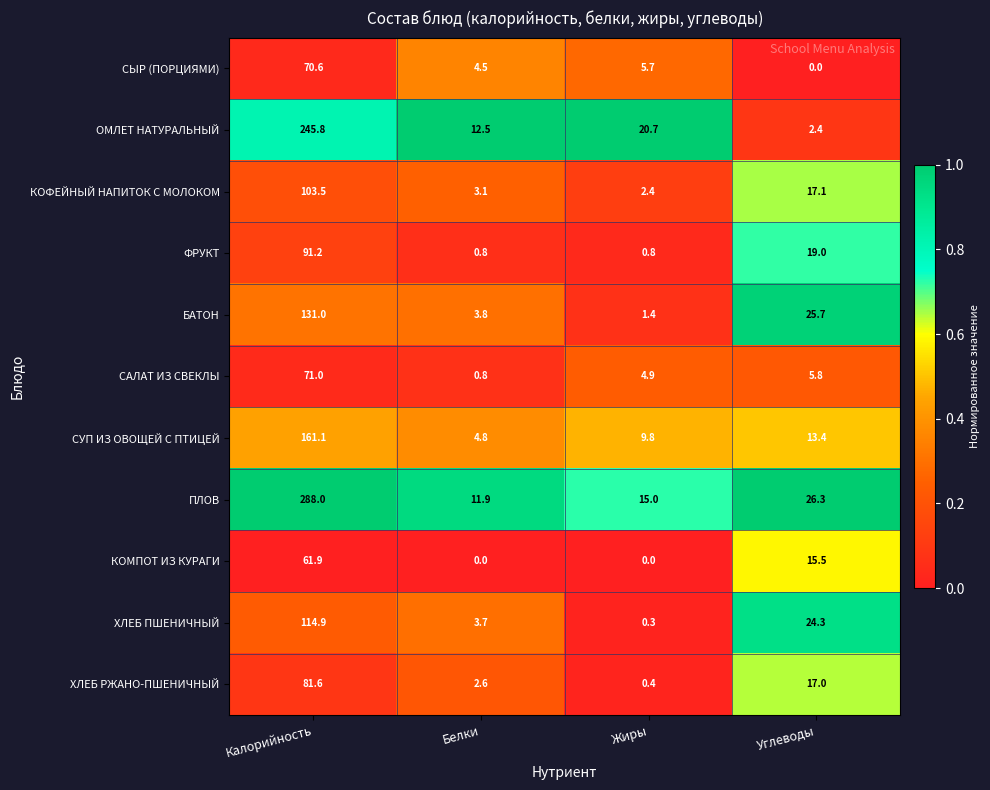

What is the approximate value of ФРУКТ at Белки?

0.8